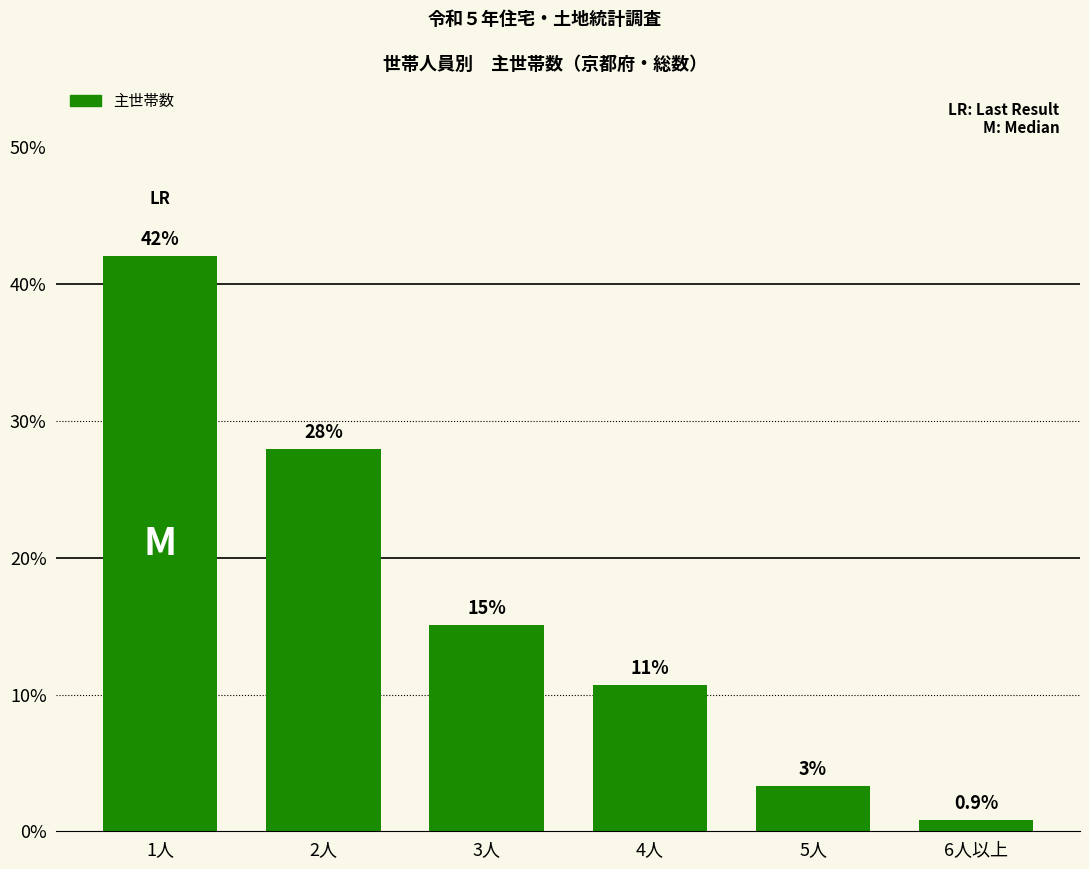

What is the greatest value displayed?

42.1